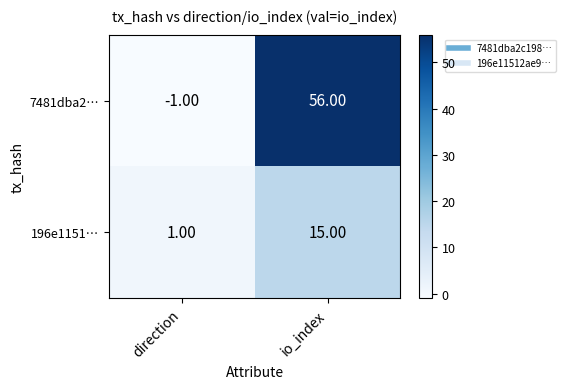

Which series has the largest total across all categories?

7481dba2…